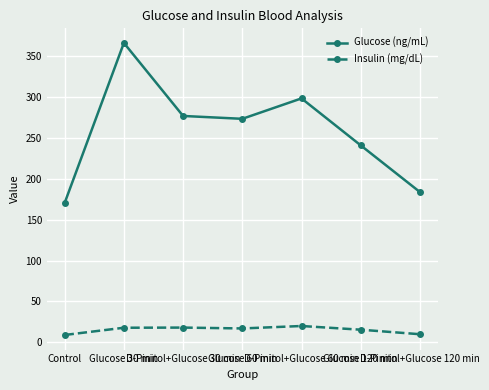

What is the total value across all series at Glucose 120 min?

256.6